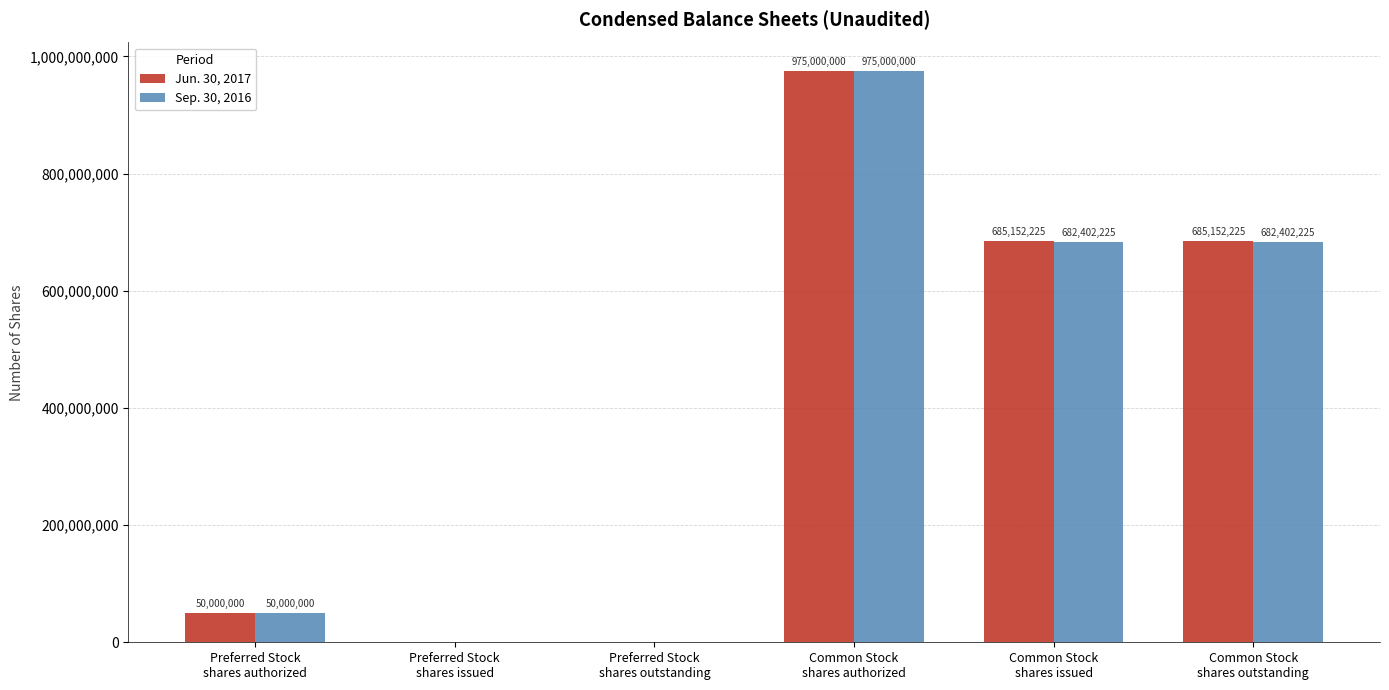

Which series has the largest total across all categories?

Jun. 30, 2017